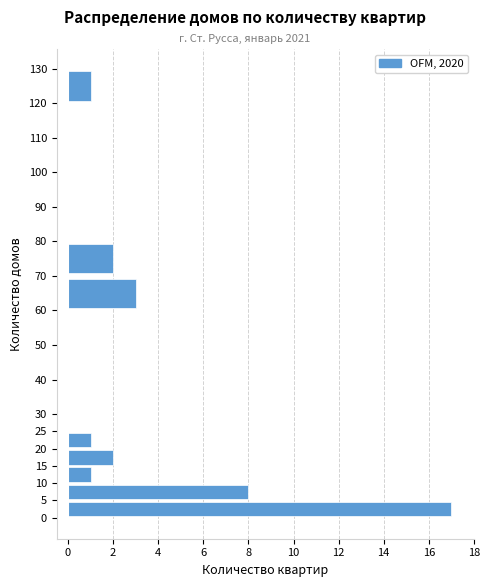

What is the length of the bar covering 15 to 20 on the y-axis? The values are not printed on the chart, so give them approximately, as read against the axis.

2